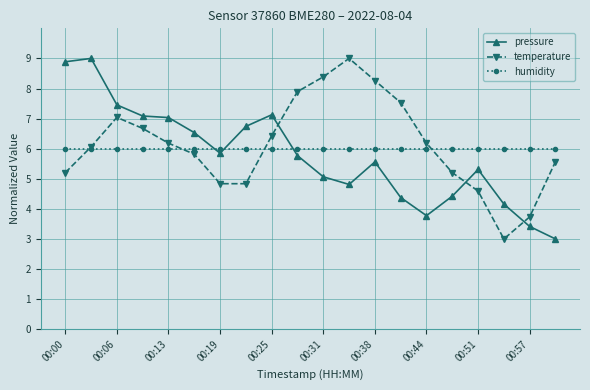

Is this an area chart (filled region under the line)?

No